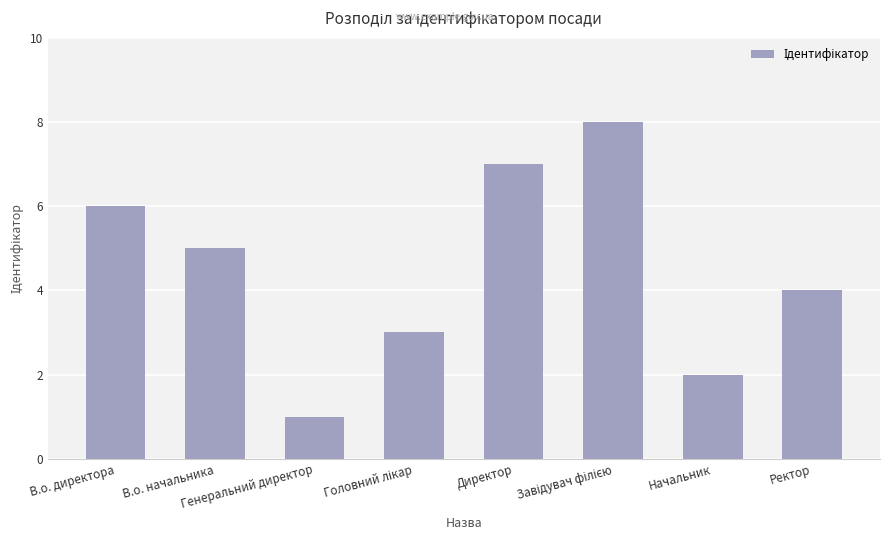

How many data points are less than 5?

4